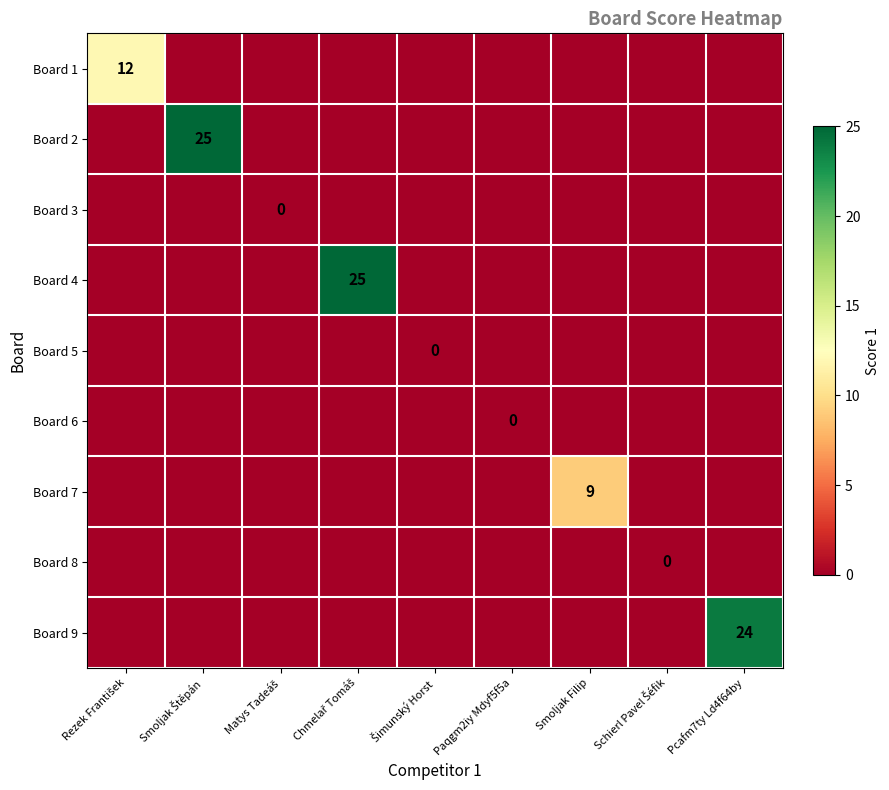

Count the number of data series in this chart.

9